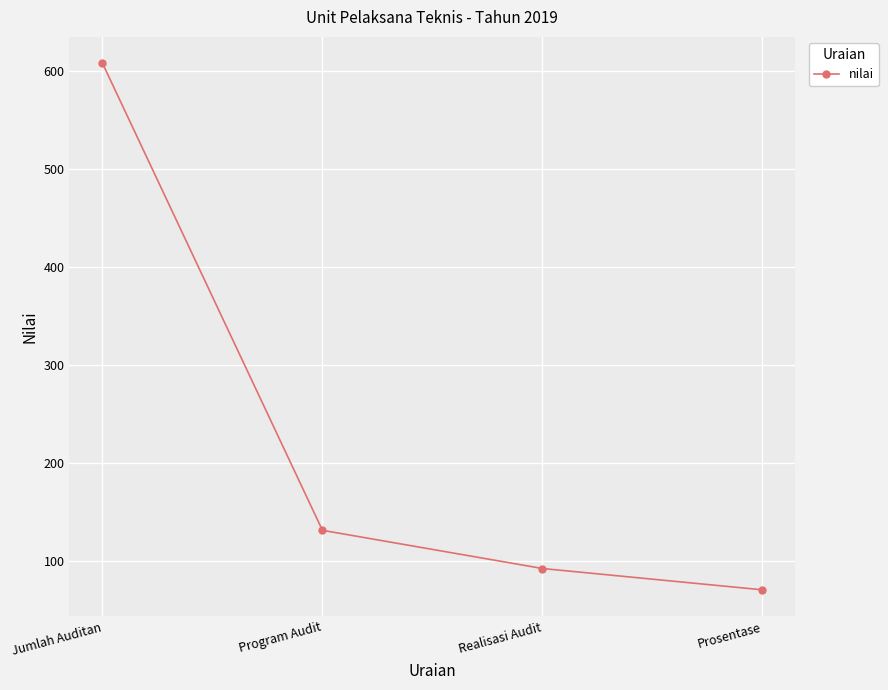

Rank the categories by value from lowest to highest.

Prosentase, Realisasi Audit, Program Audit, Jumlah Auditan